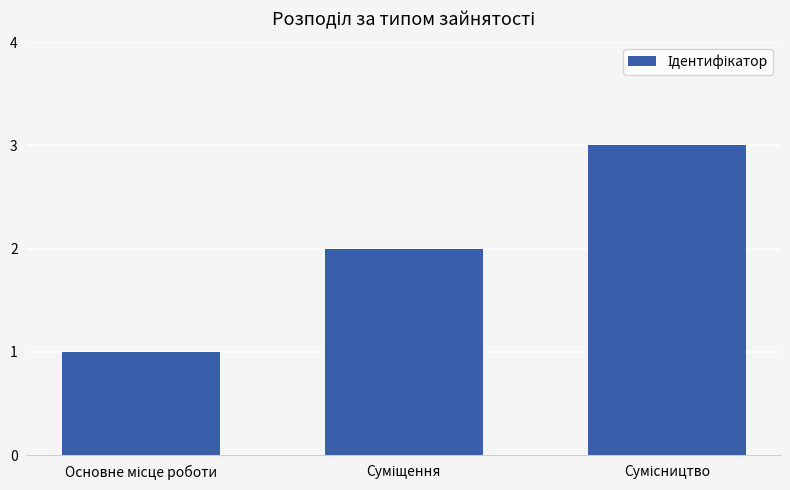

What is the sum of all values?

6